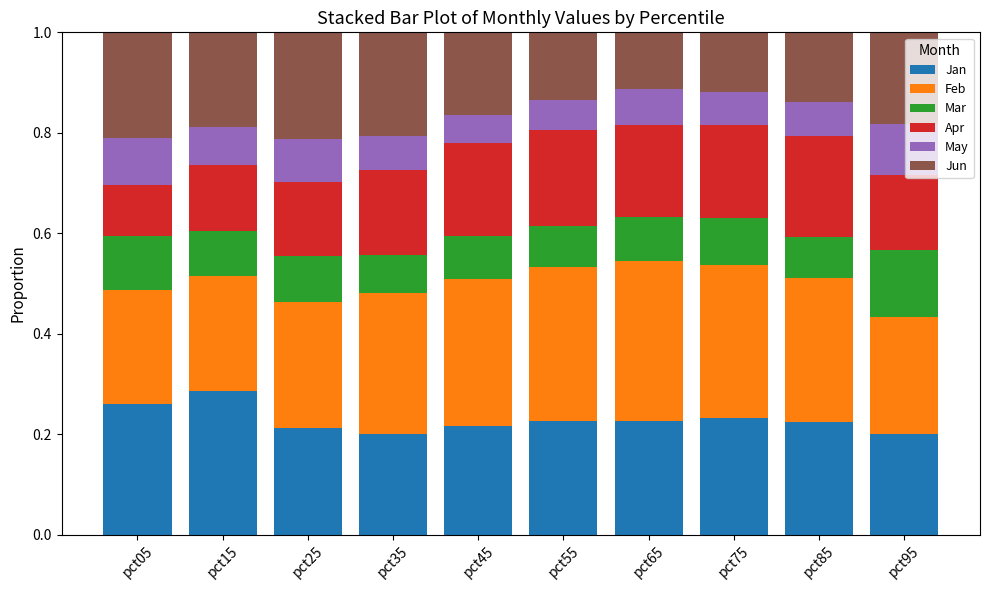

What are all the series names shown in the legend?

Jan, Feb, Mar, Apr, May, Jun